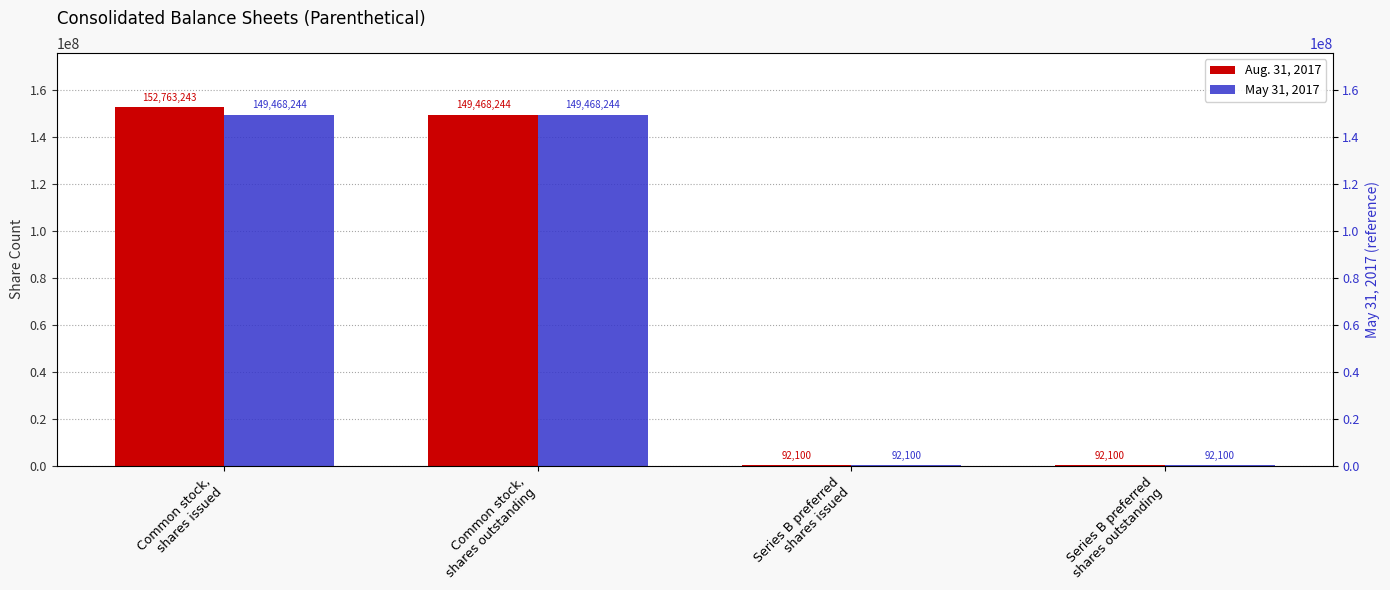

Reading left to right, what are all the values shown in this chart?

Aug. 31, 2017: 152763243	149468244	92100	92100
May 31, 2017: 149468244	149468244	92100	92100